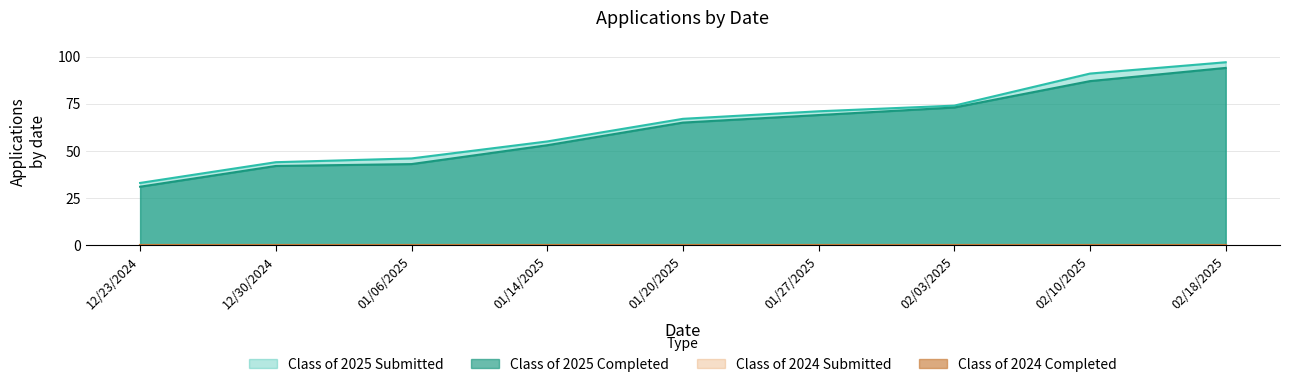

At how many categories does at least one series exceed 34?

8